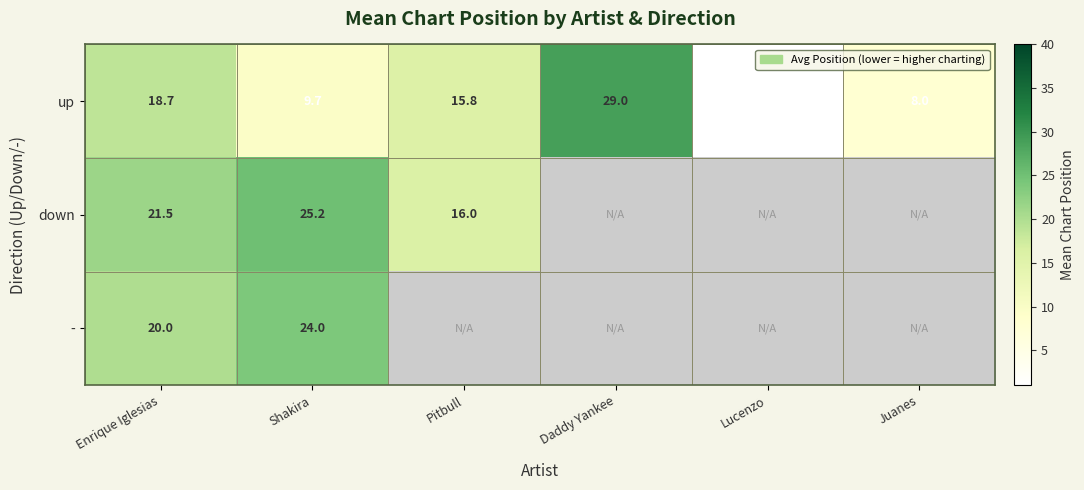

List the labels in order of up value, largest first.

Daddy Yankee, Enrique Iglesias, Pitbull, Shakira, Juanes, Lucenzo